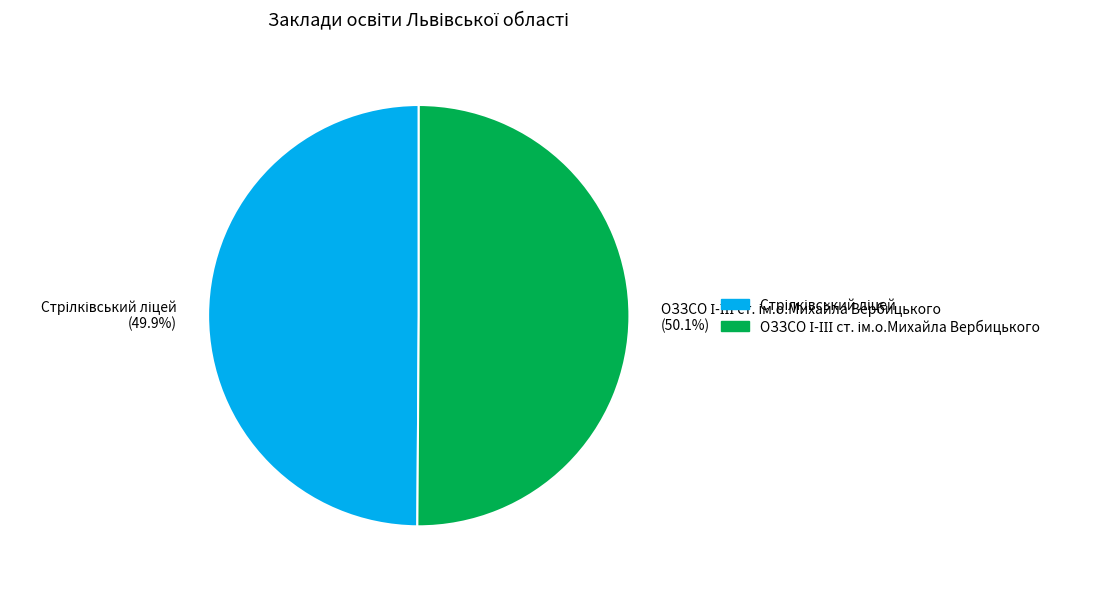

Is there any slice that represents more than half of the pie?

Yes